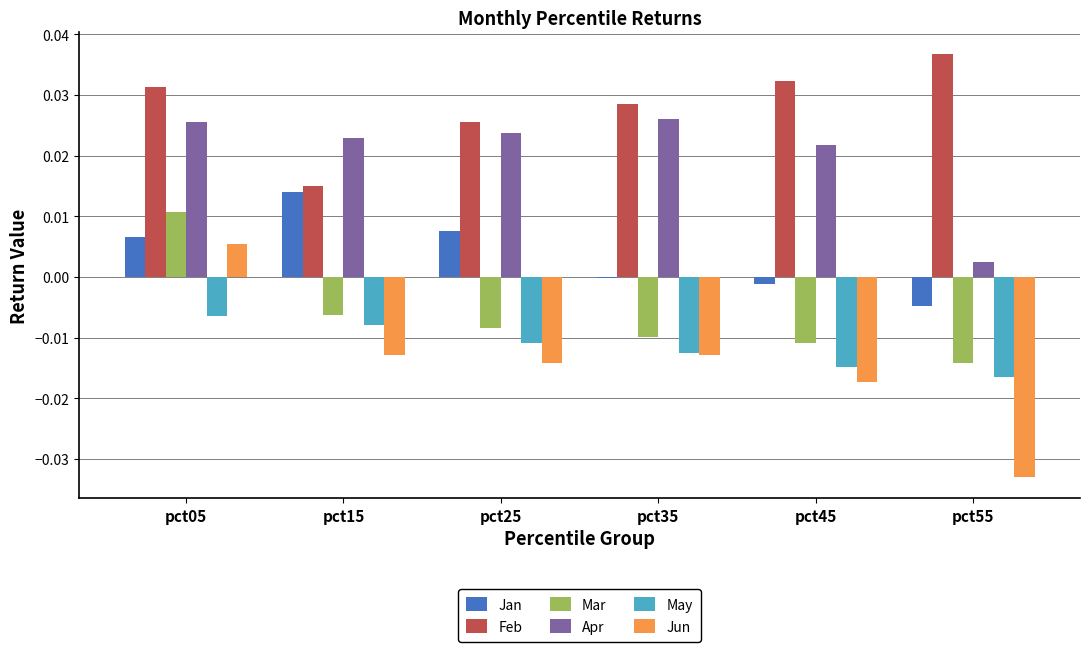

Count the number of data series in this chart.

6